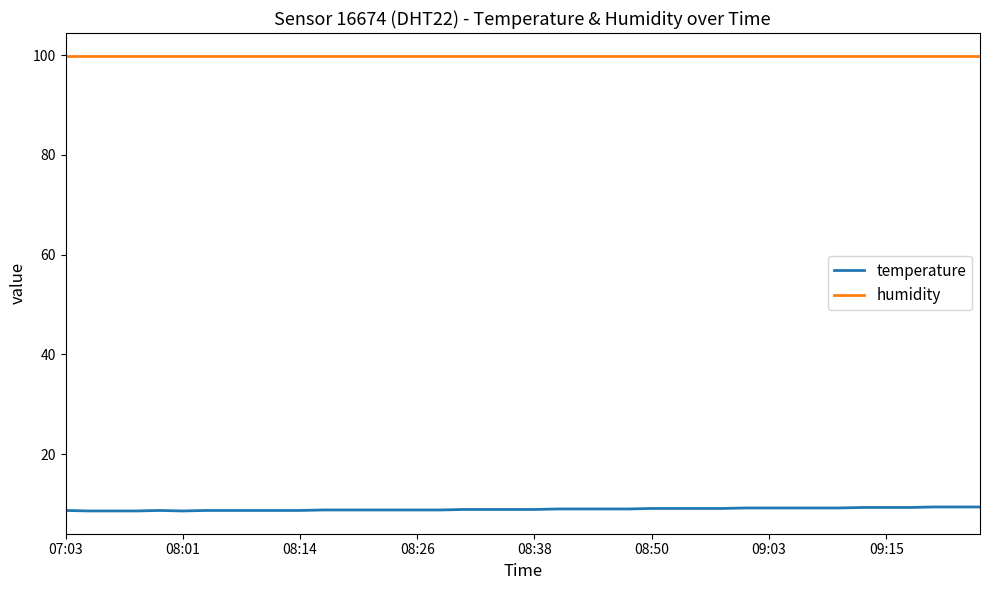

True or false: humidity and temperature intersect in this chart.

False